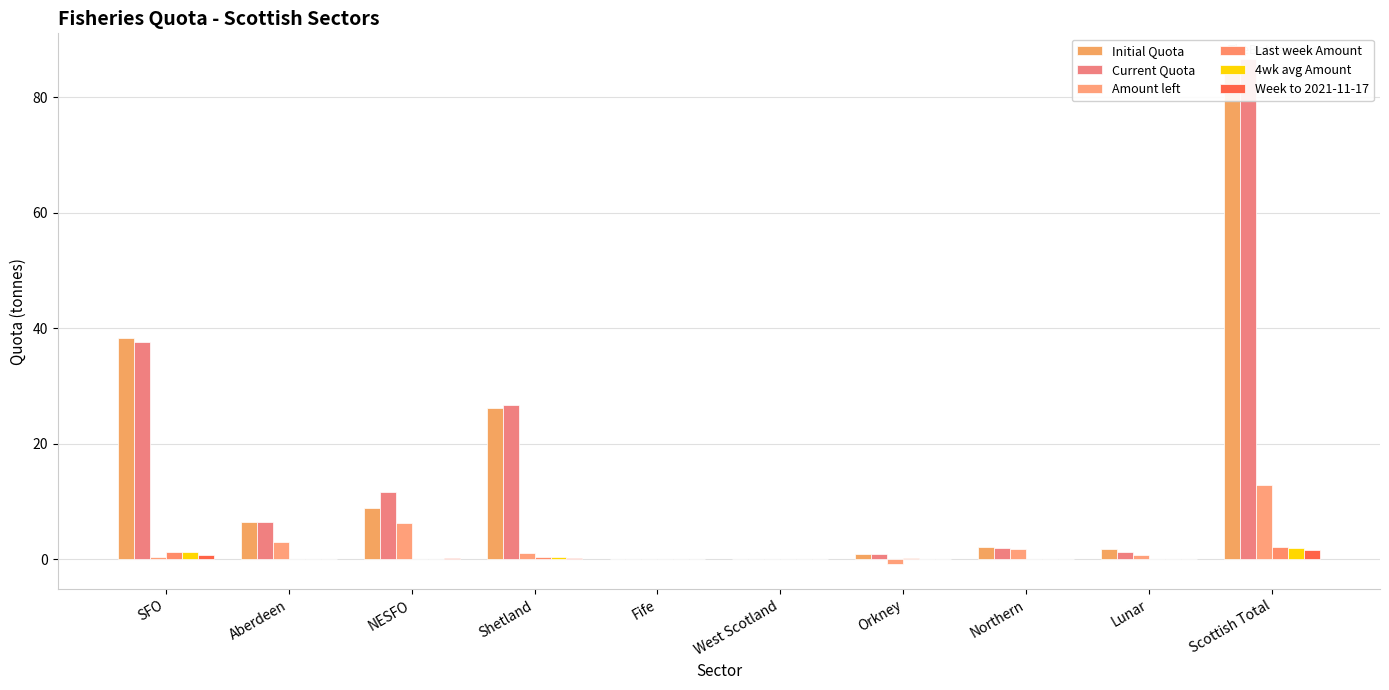

Where is 4wk avg Amount nearest to the value 1?

SFO